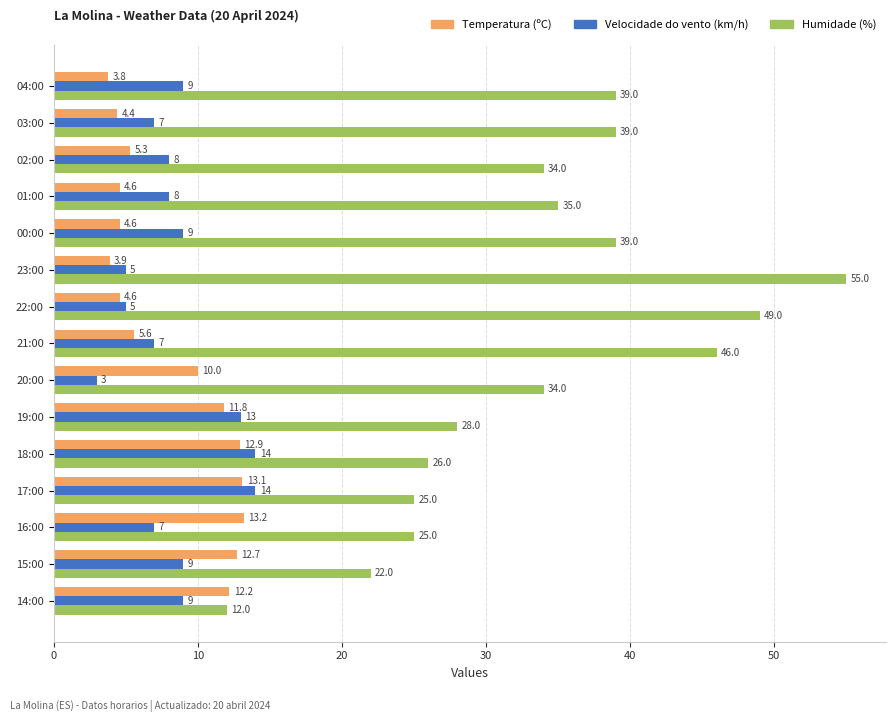

Which category has the highest value across all series?

23:00